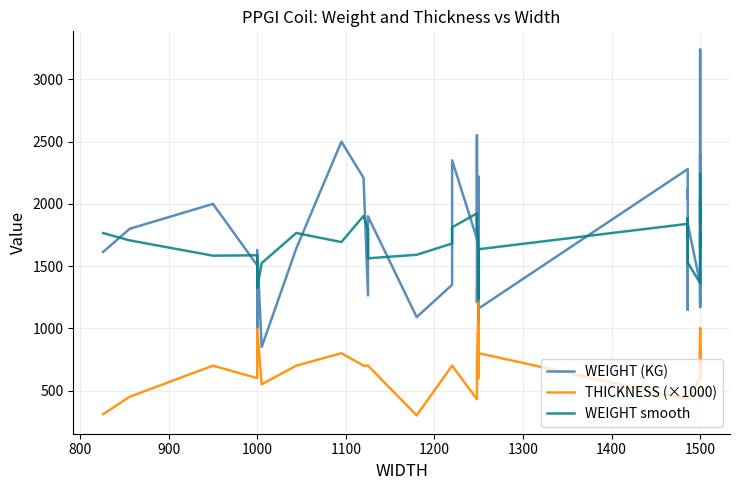

Read the THICKNESS (×1000) value at 1500.

600.0